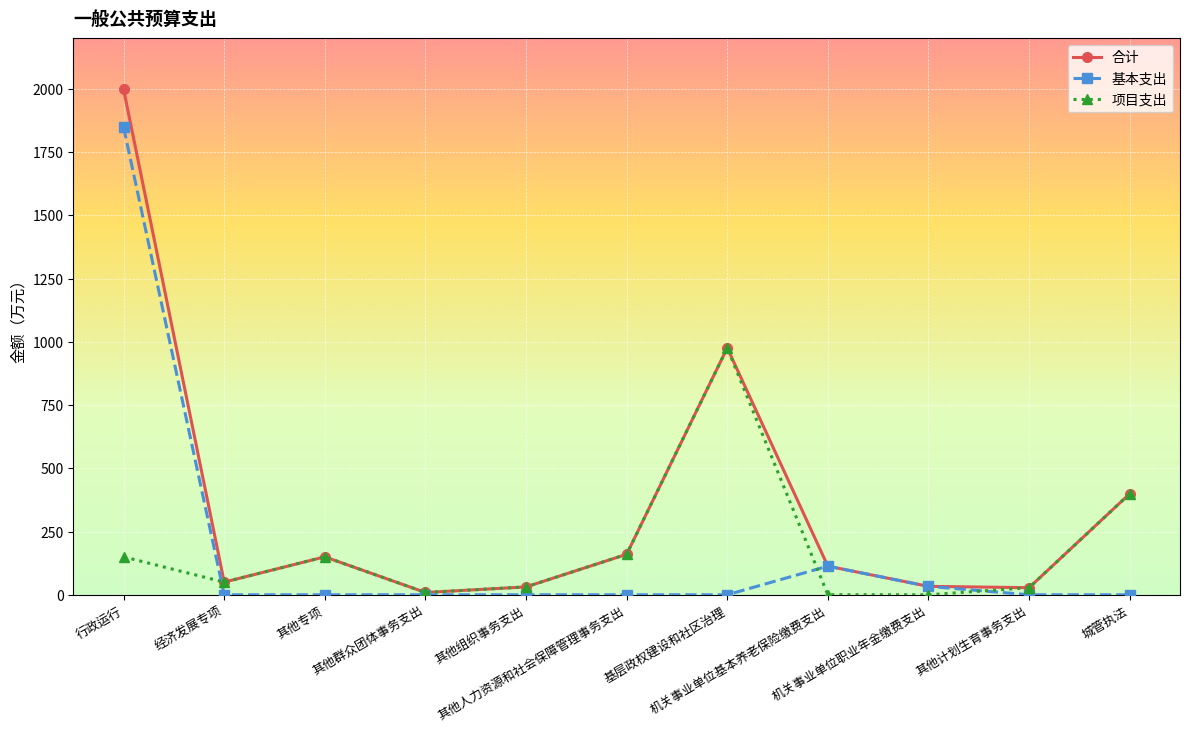

Which category has the highest value in the 项目支出 series?

基层政权建设和社区治理